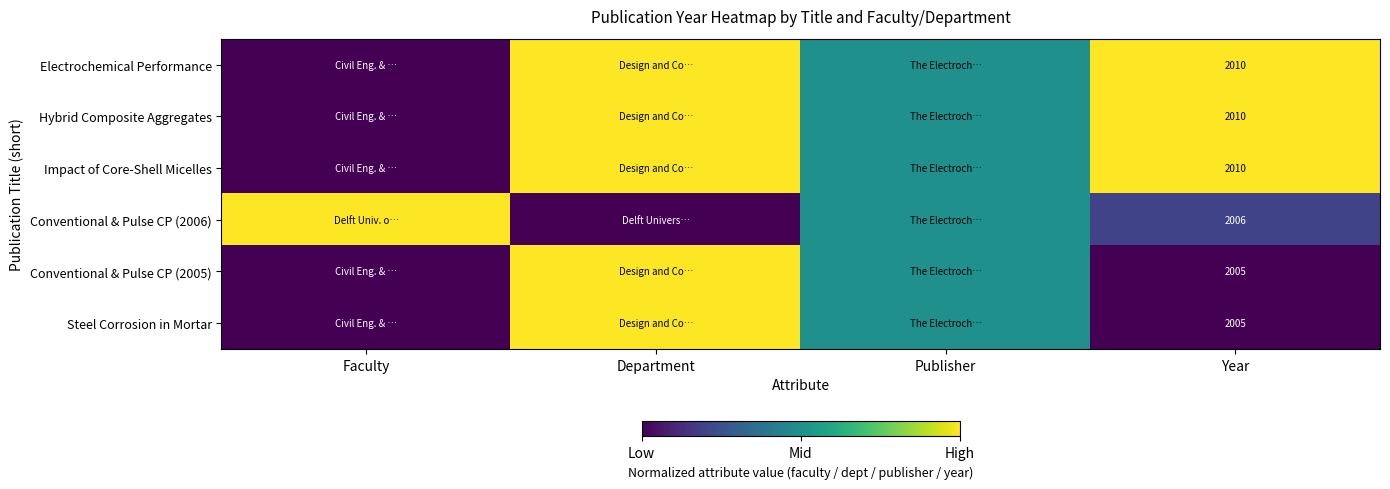

What is the highest value of the Conventional & Pulse CP (2006) series?

1.0